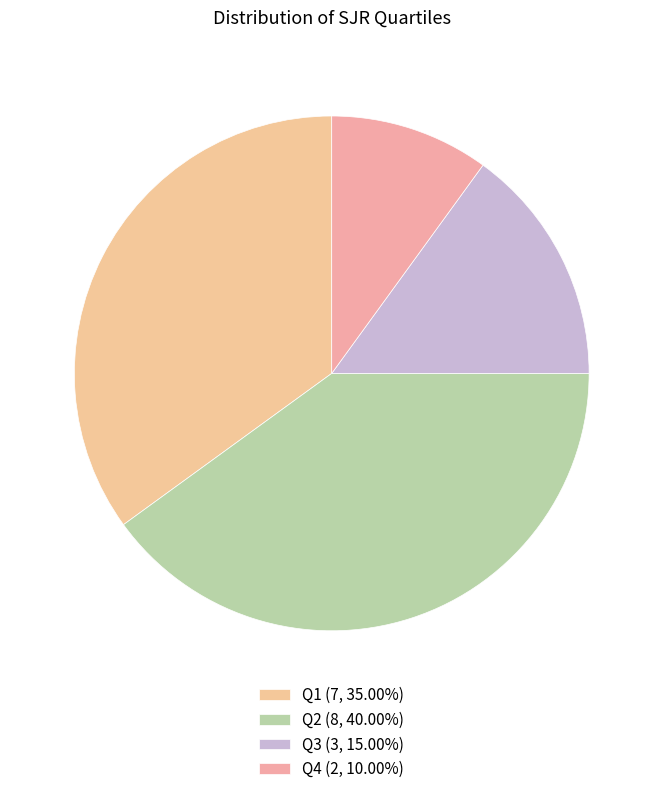

To the nearest percent, what is the average slice percentage?

25%